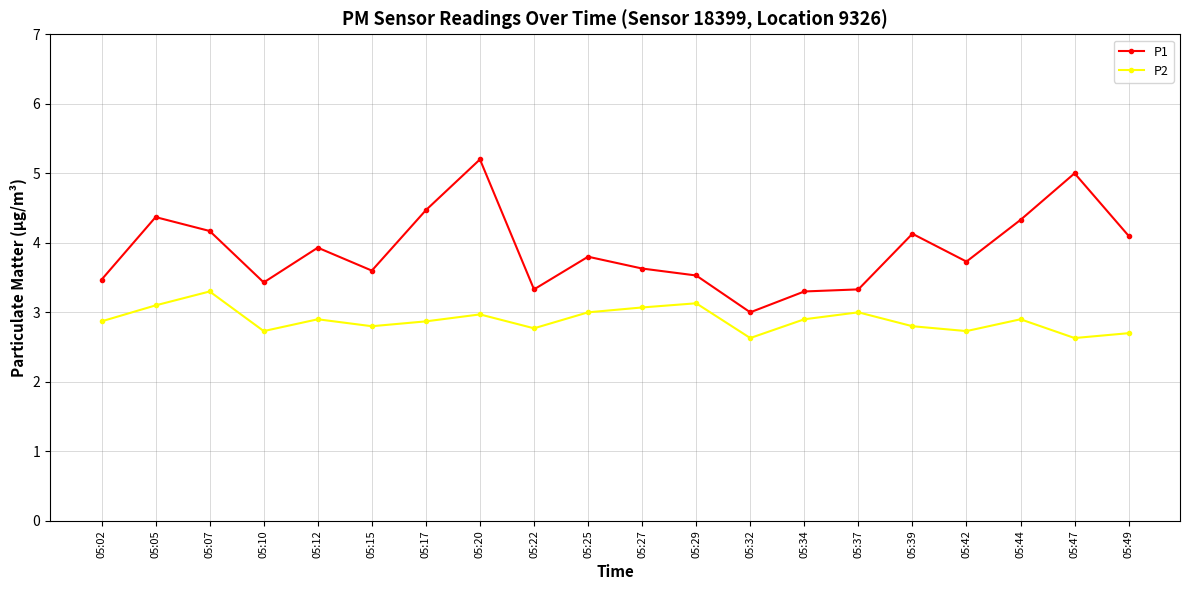

Reading right to left, transcribe all the data shown in this chart.

P1: 4.1	5.0	4.3	3.7	4.1	3.3	3.3	3.0	3.5	3.6	3.8	3.3	5.2	4.5	3.6	3.9	3.4	4.2	4.4	3.5
P2: 2.7	2.6	2.9	2.7	2.8	3.0	2.9	2.6	3.1	3.1	3.0	2.8	3.0	2.9	2.8	2.9	2.7	3.3	3.1	2.9